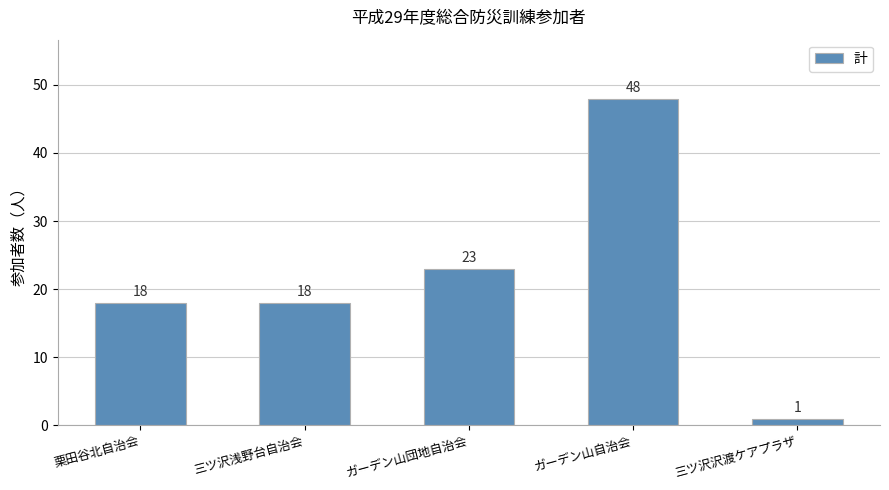

Where is the data nearest to the value 24?

ガーデン山団地自治会